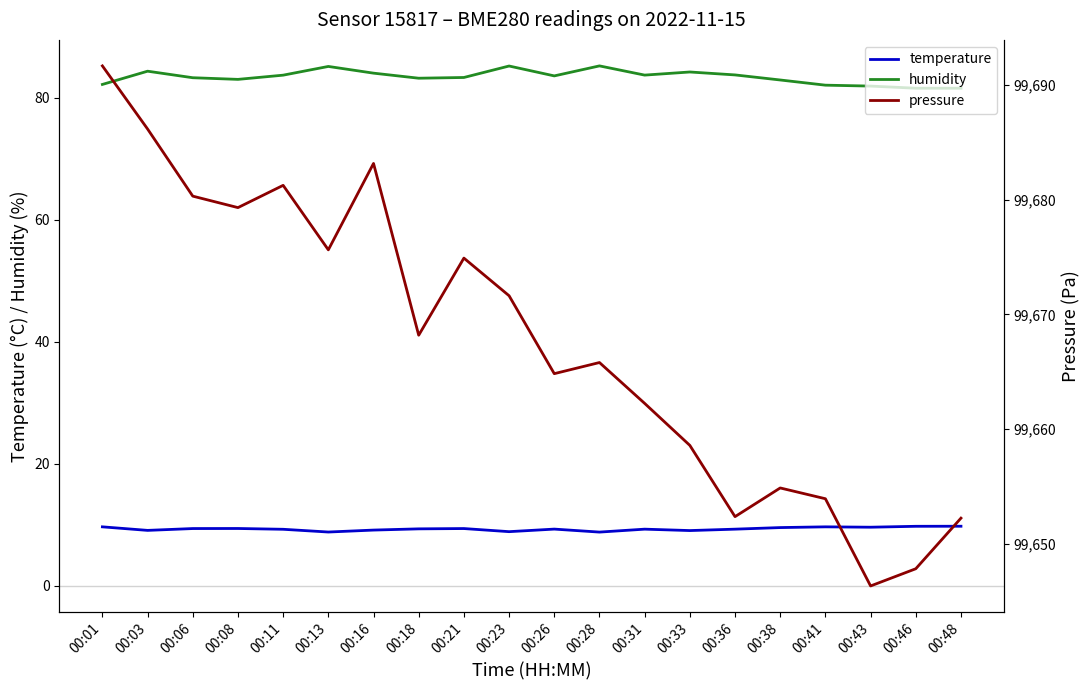

True or false: temperature has a value of 6.3 at 00:48.

False